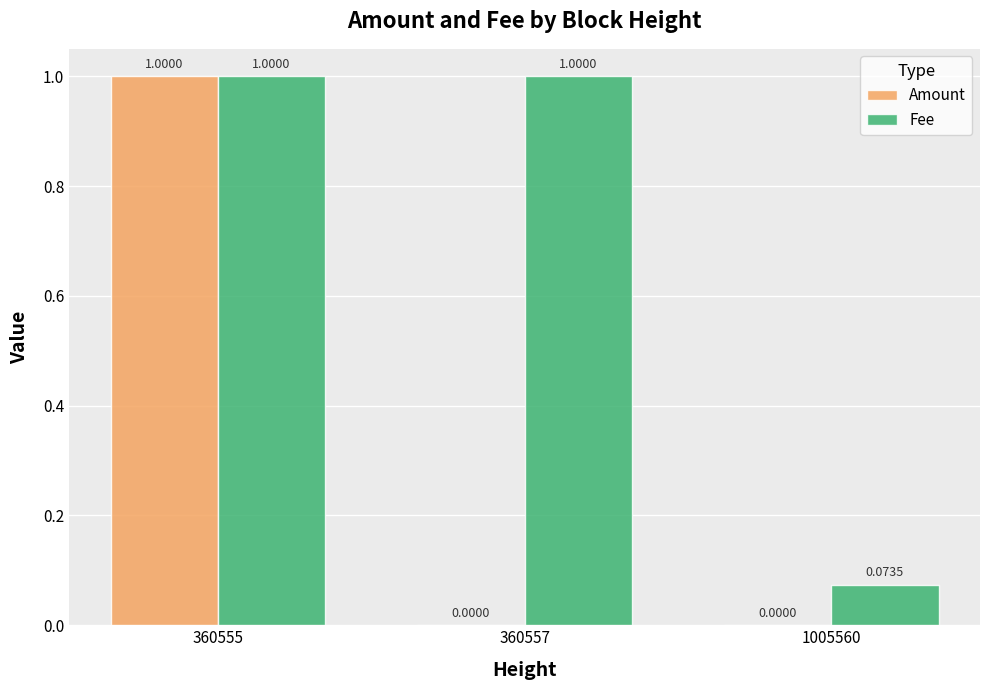

At which category is the sum across all series the highest?

360555